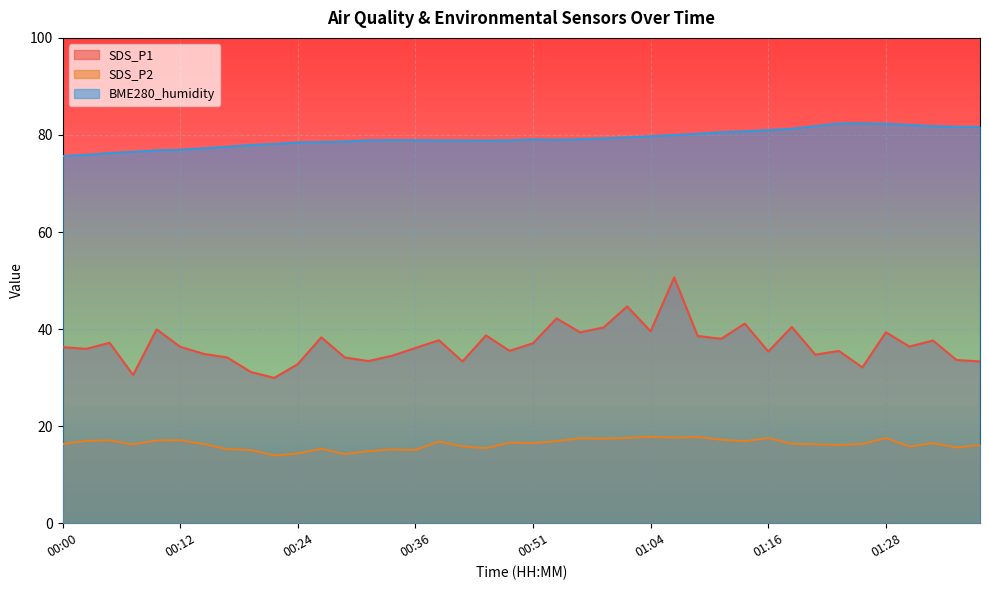

True or false: BME280_humidity and SDS_P2 cross at least once.

False